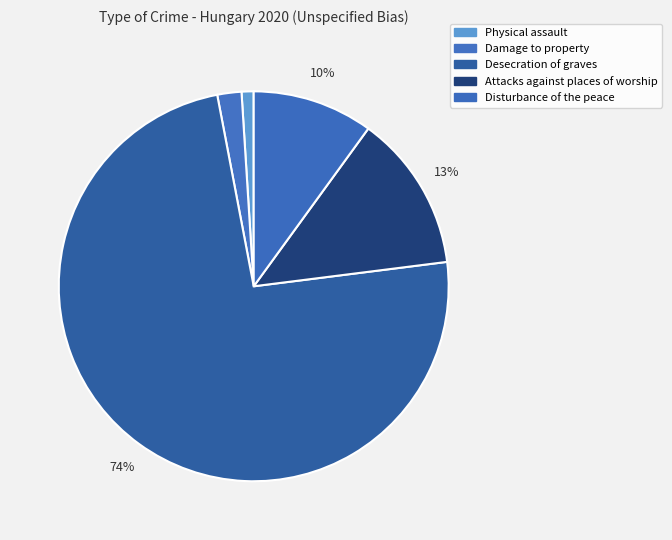

Approximately how many times larger is the value at Attacks against places of worship compared to Damage to property?

6.5